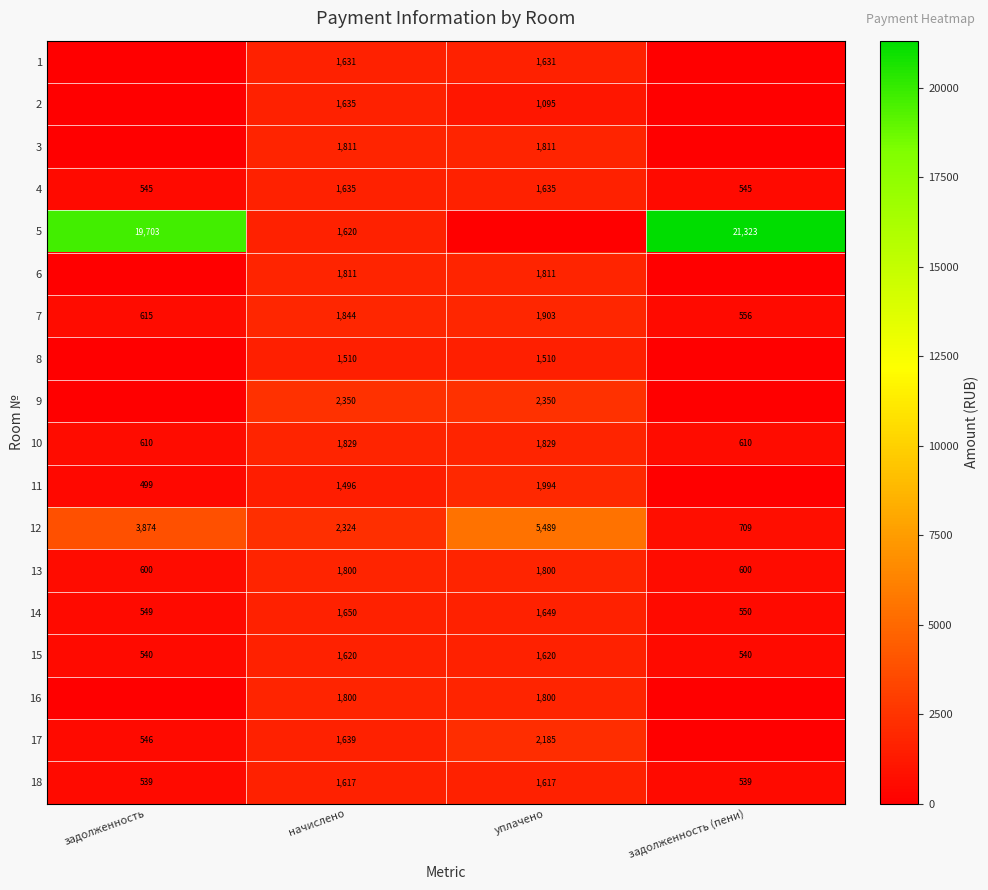

At which category is the sum across all series the highest?

уплачено